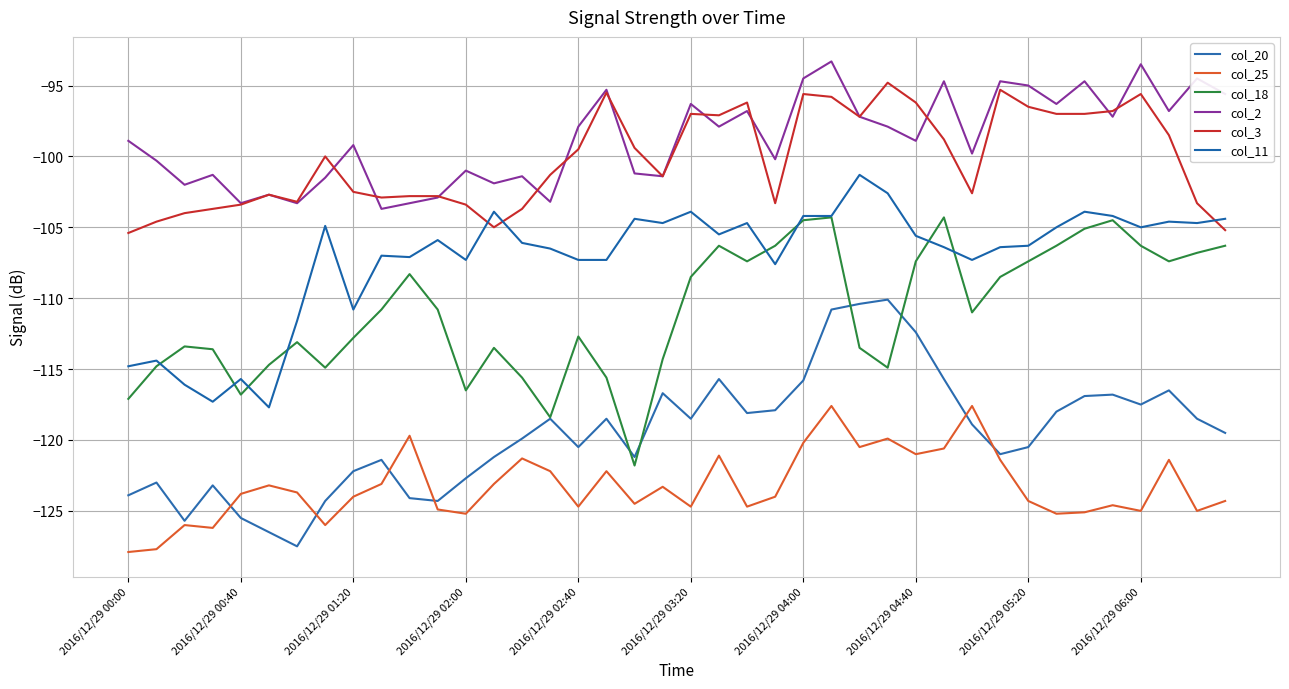

How many lines are shown in the chart?

6